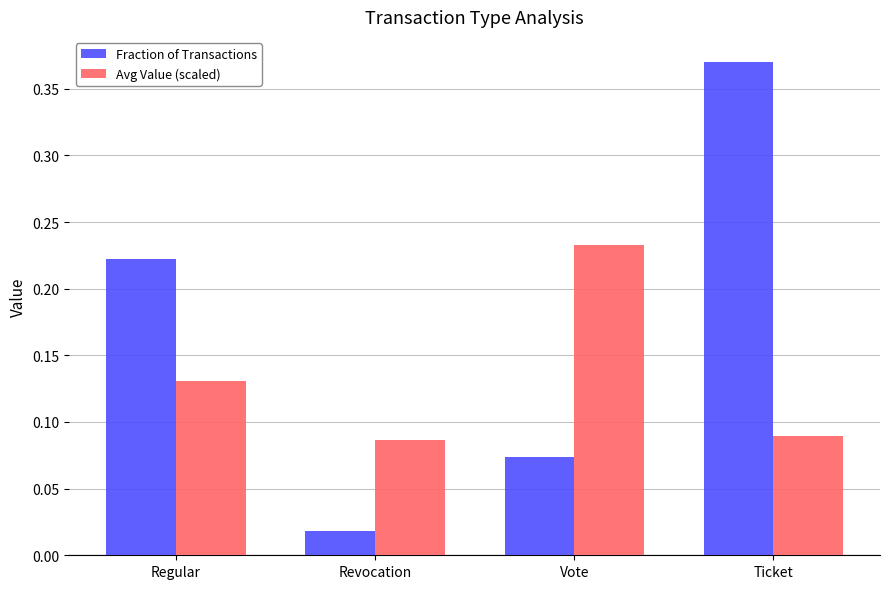

Which series changed the most between Revocation and Ticket?

Fraction of Transactions